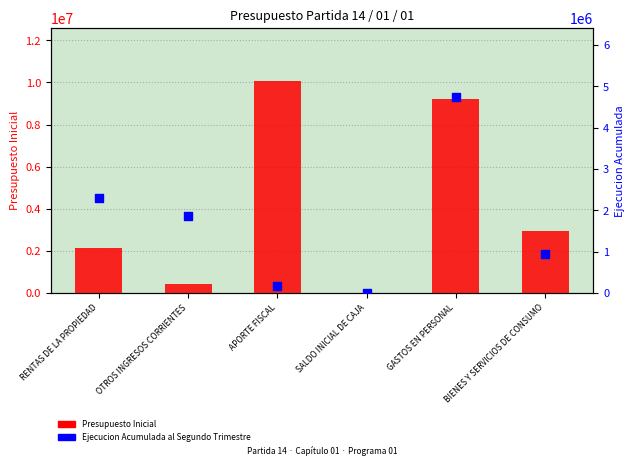

Is the value of Presupuesto Inicial at RENTAS DE LA PROPIEDAD greater than the value of Ejecucion Acumulada al Segundo Trimestre at BIENES Y SERVICIOS DE CONSUMO?

Yes